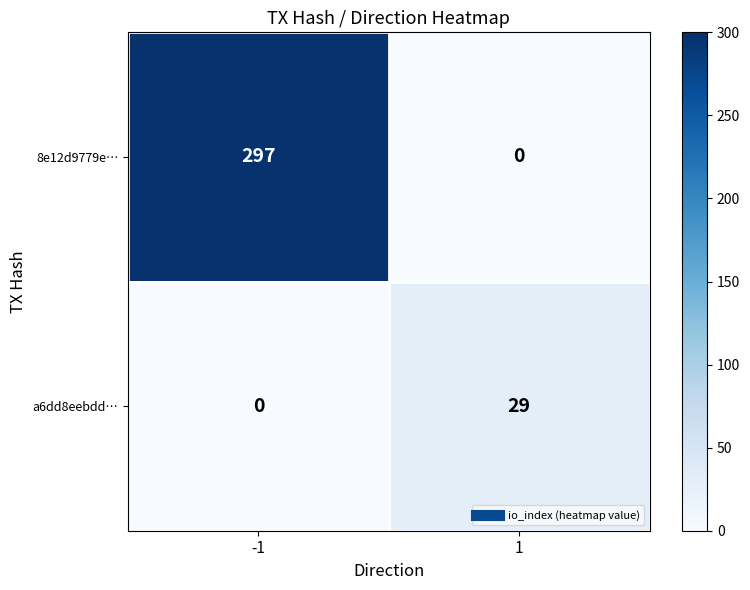

Reading left to right, what are all the values shown in this chart?

8e12d9779e…: -1=297	1=0
a6dd8eebdd…: -1=0	1=29